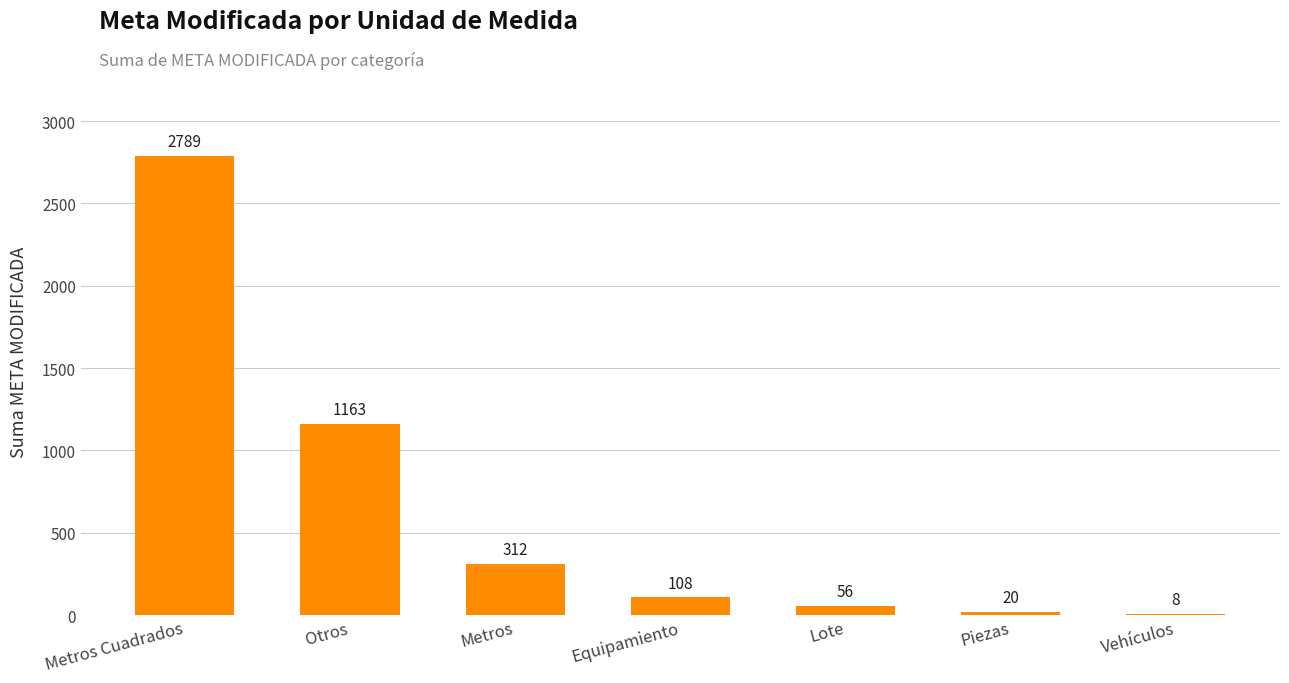

At which label is the value closest to 1398?

Otros